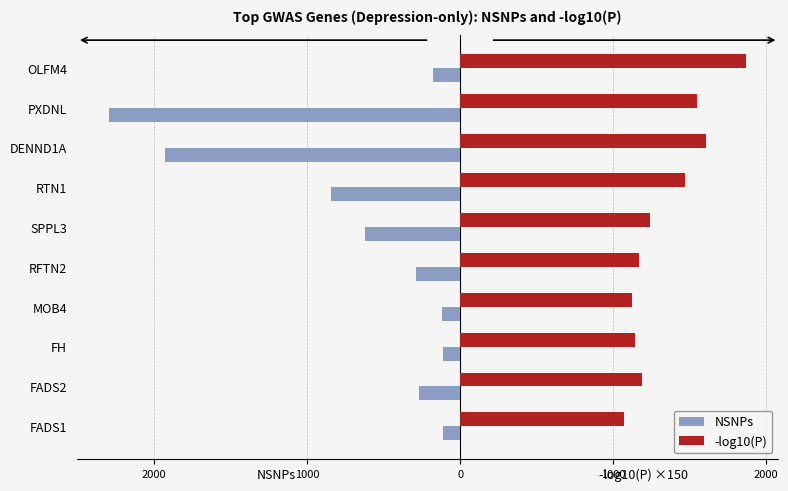

What are all the series names shown in the legend?

NSNPs, -log10(P)